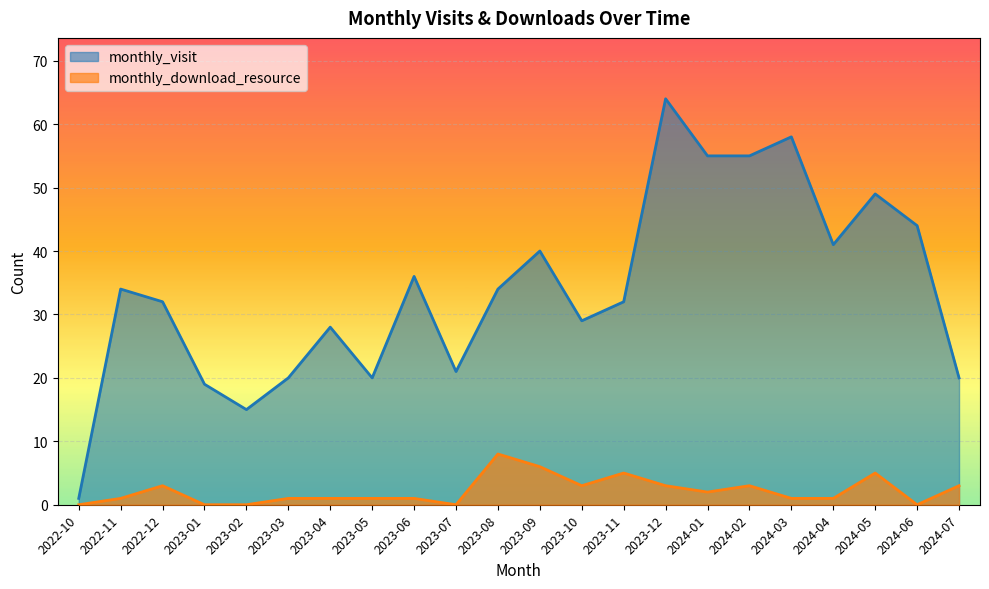

Which has a higher value, 2023-10 or 2024-05?

2024-05